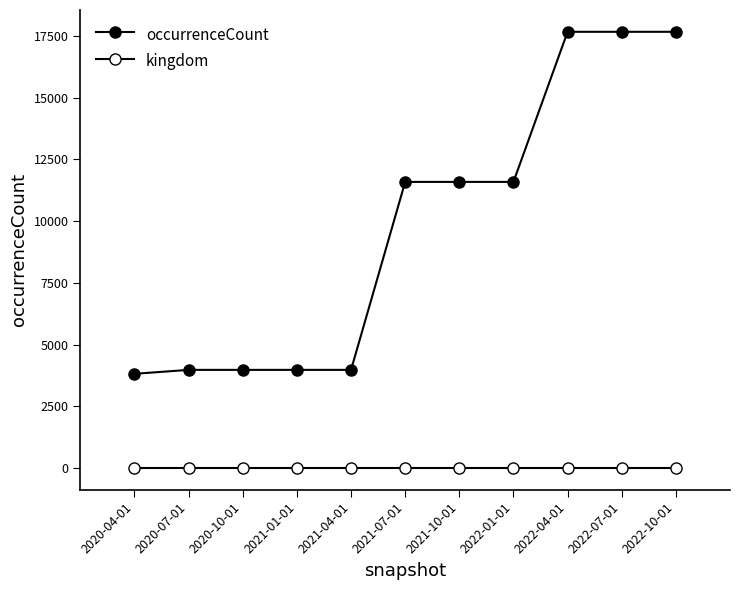

Count the number of categories in the chart.

11